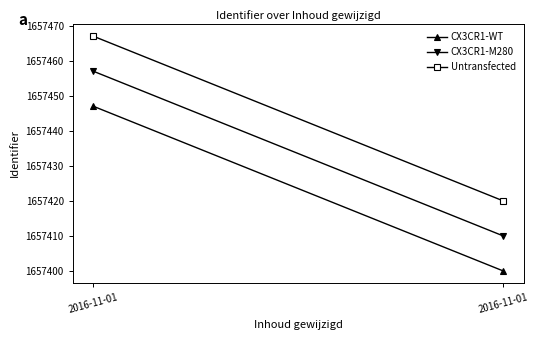

Reading left to right, what are all the values shown in this chart?

CX3CR1-WT: 1657447	1657400
CX3CR1-M280: 1657457	1657410
Untransfected: 1657467	1657420